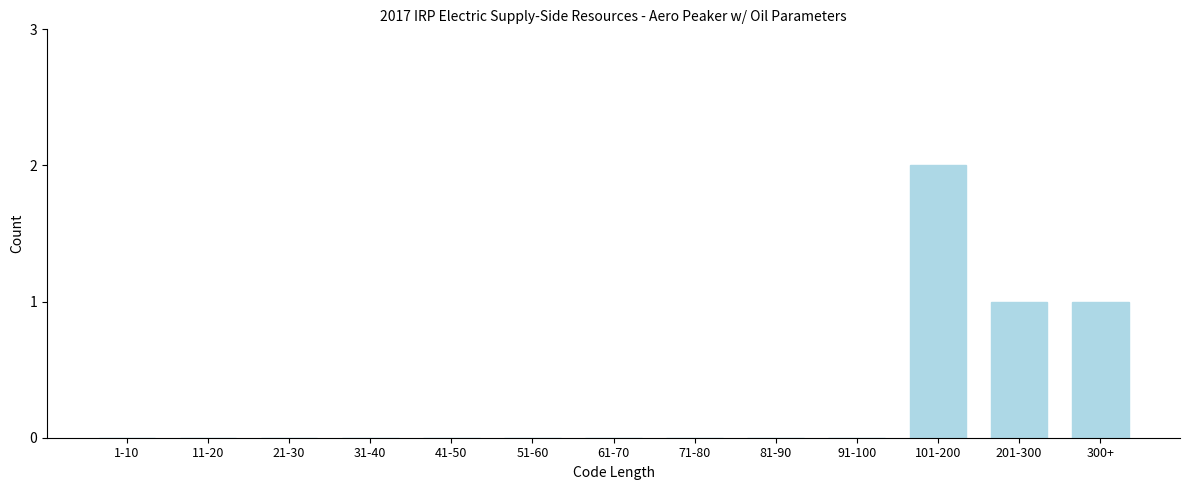

Reading left to right, what are all the values shown in this chart?

1-10=0	11-20=0	21-30=0	31-40=0	41-50=0	51-60=0	61-70=0	71-80=0	81-90=0	91-100=0	101-200=2	201-300=1	300+=1